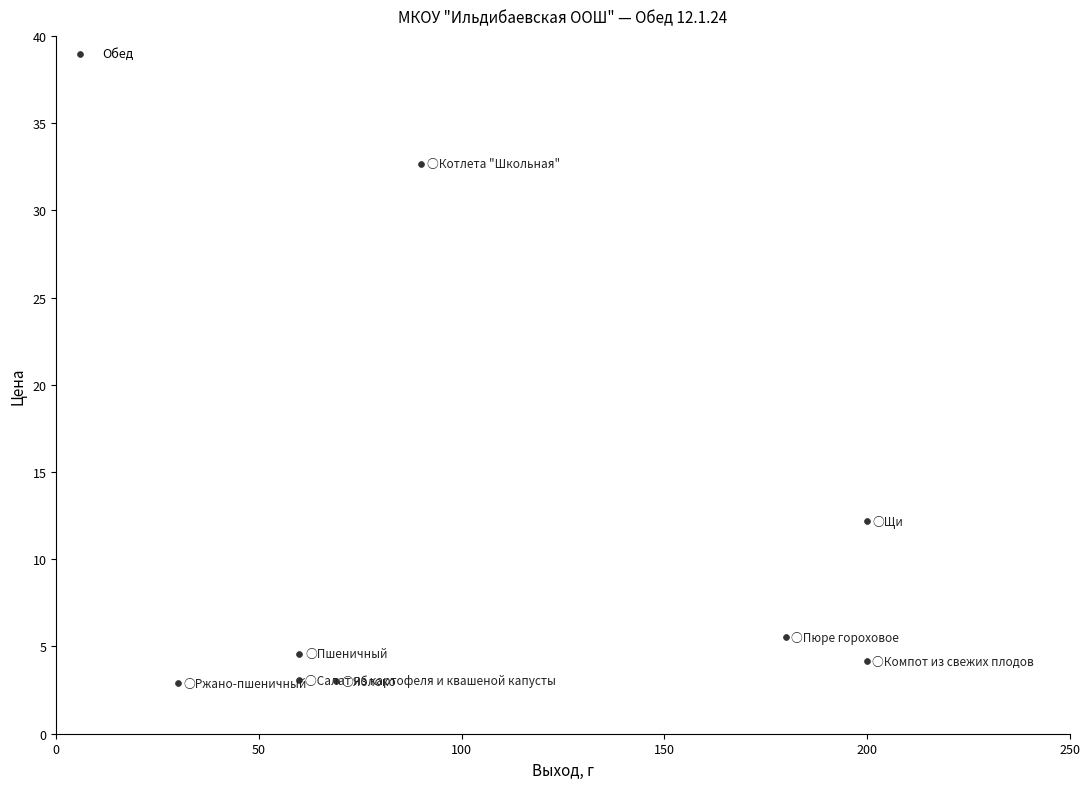

What is the range of X values (max minus min)?

170.0